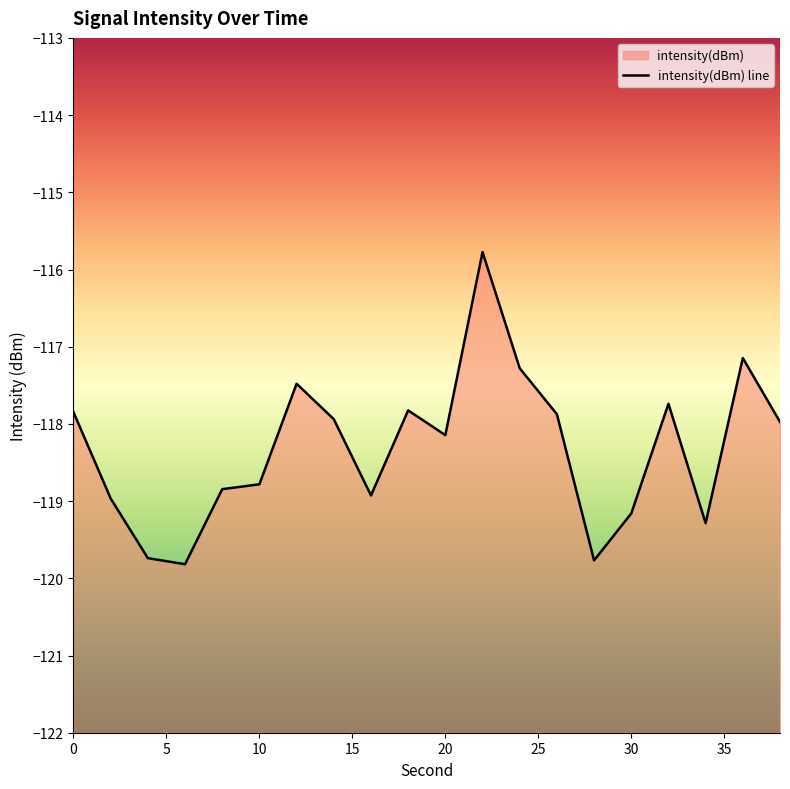

What is the difference between the maximum and second lowest values?

4.0